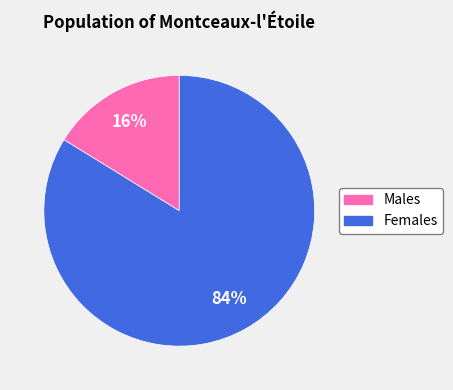

To the nearest percent, what is the average slice percentage?

50%